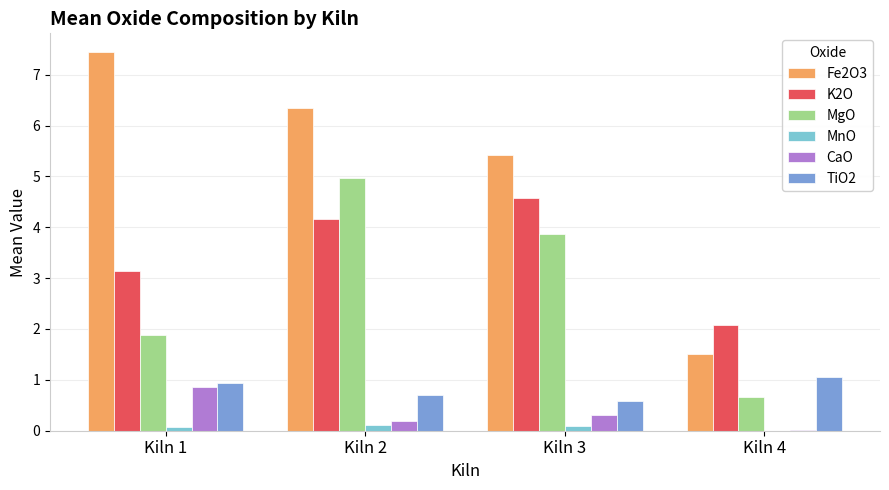

At which label does Fe2O3 first exceed 6?

Kiln 1